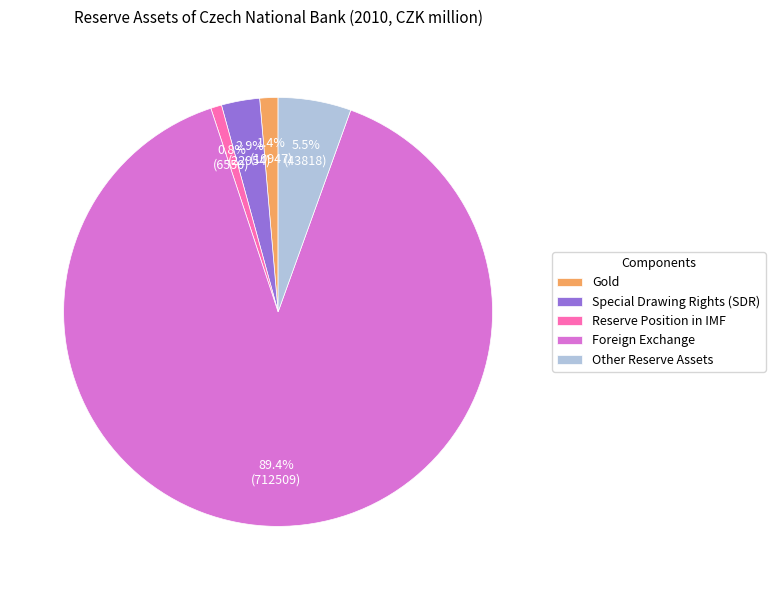

How many segments does this pie chart have?

5